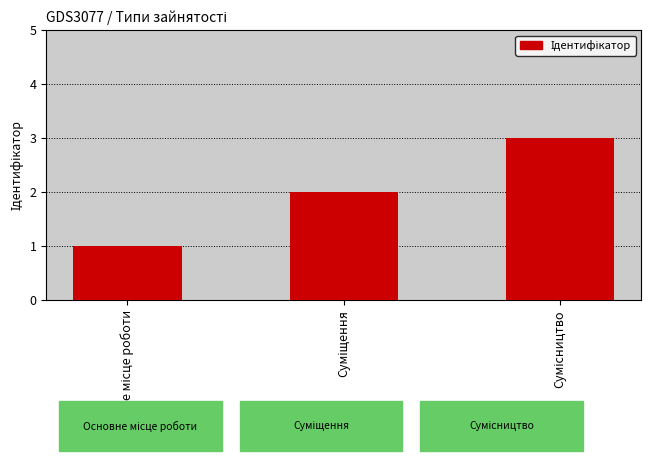

What is the greatest value displayed?

3